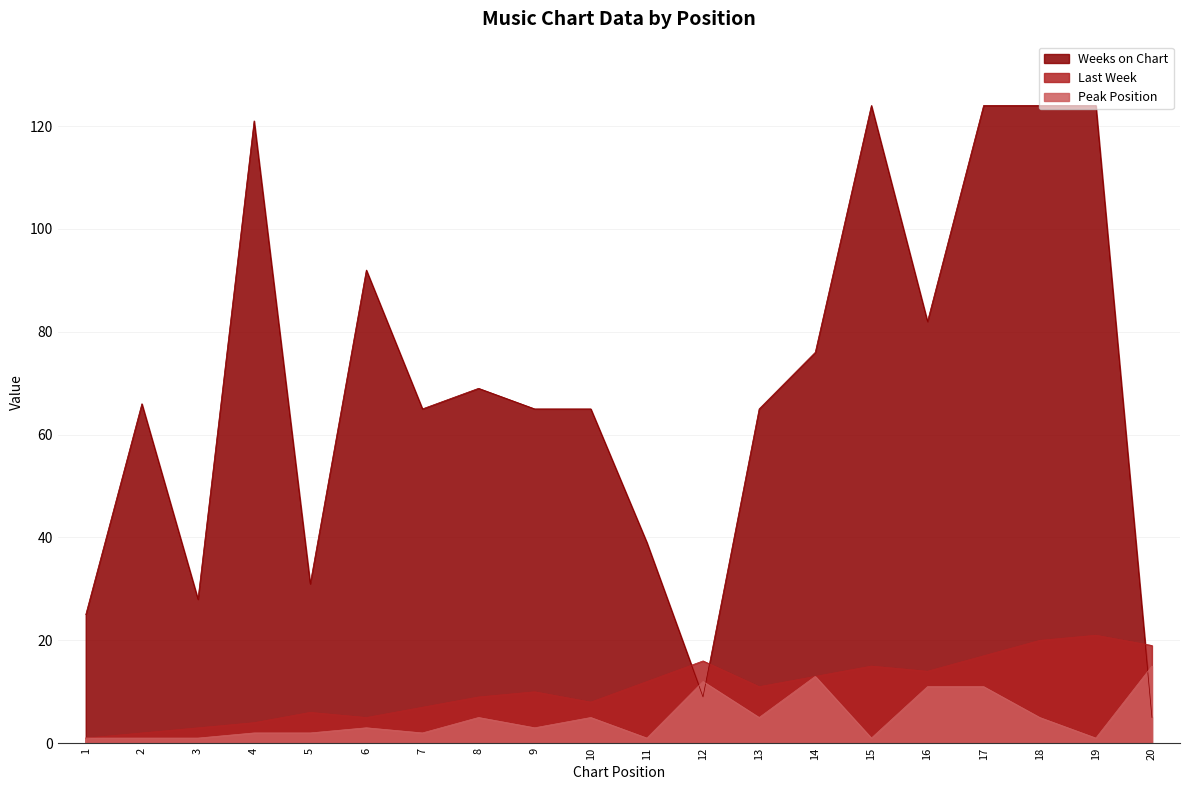

At 11, list the series in order from largest to smallest.

Weeks on Chart, Last Week, Peak Position